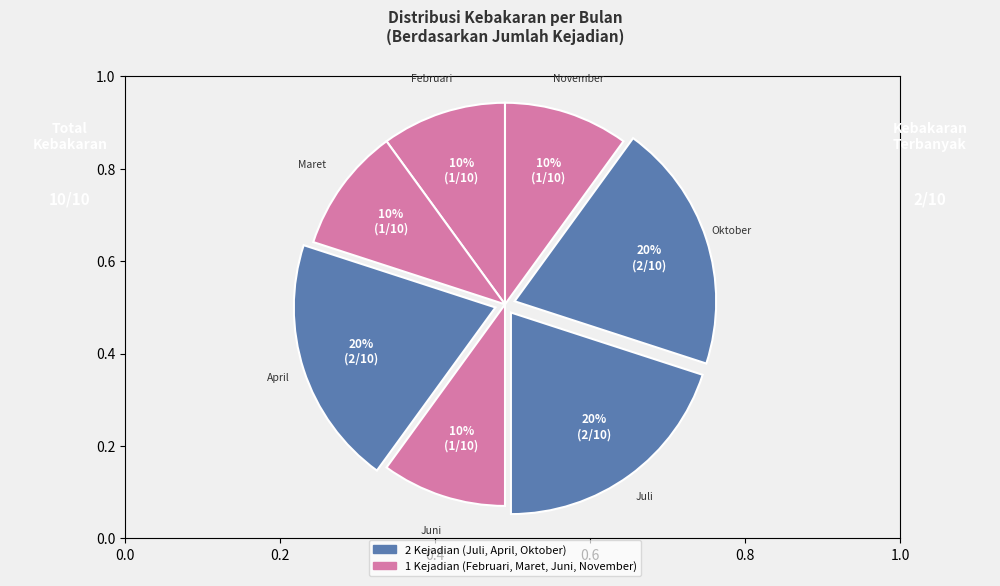

Which category has the biggest portion of the pie?

April